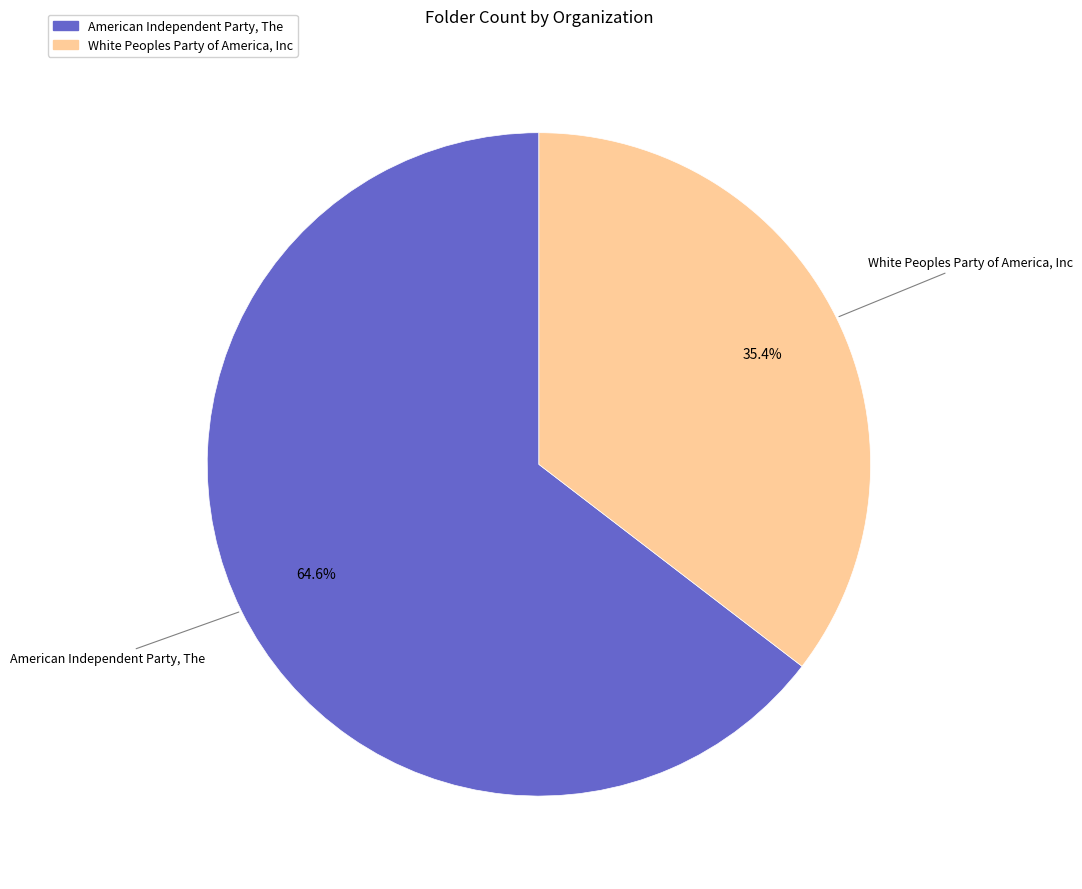

What is the smallest slice in the pie chart?

White Peoples Party of America, Inc